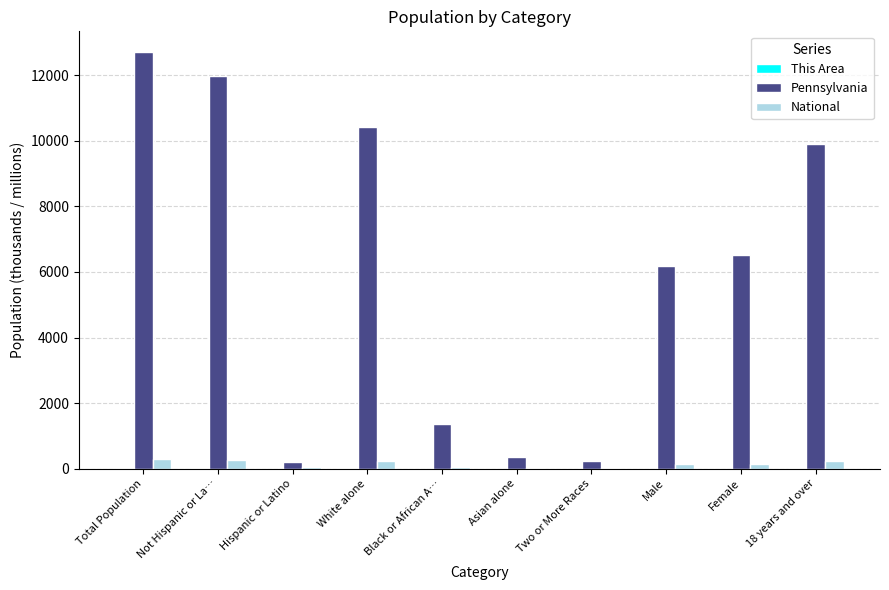

Which series has the largest total across all categories?

Pennsylvania